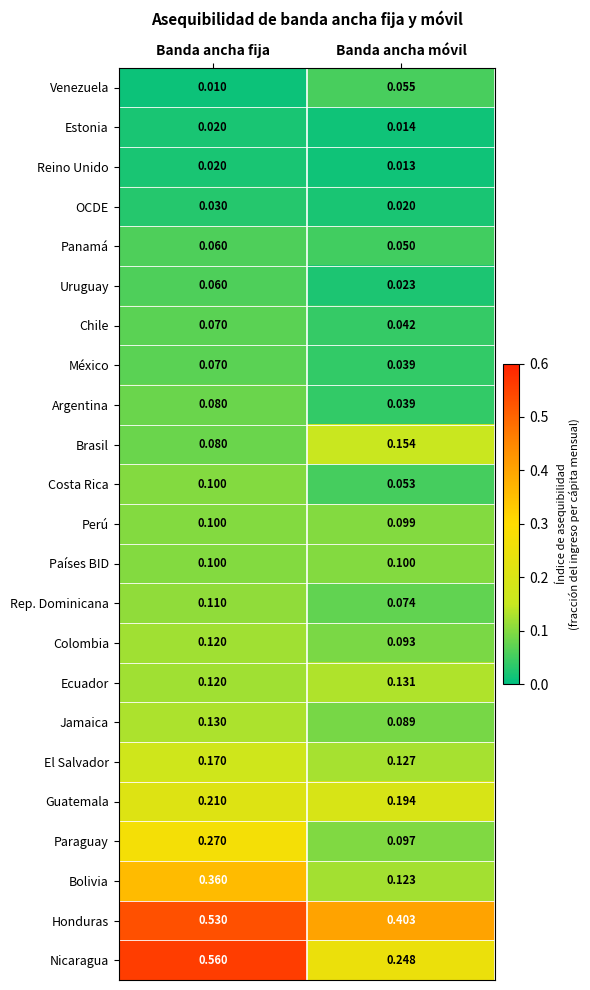

List the labels in order of Perú value, smallest first.

Banda ancha móvil, Banda ancha fija